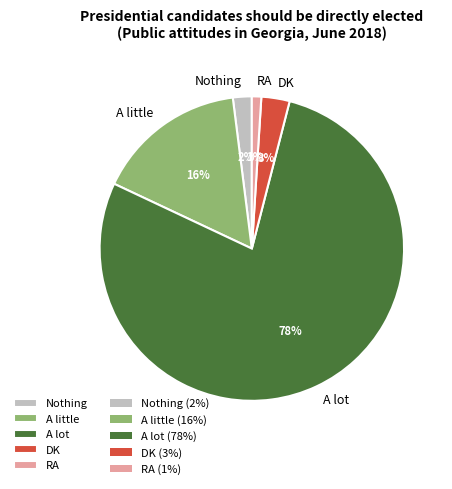

How many segments does this pie chart have?

5